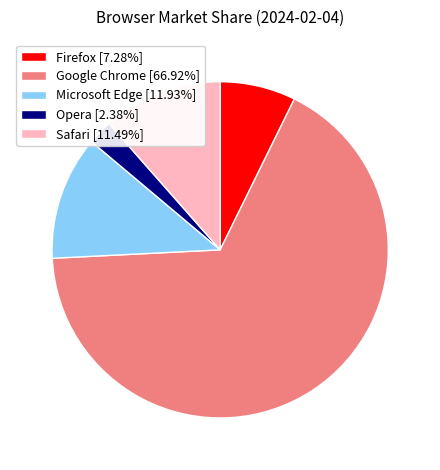

Approximately how many times larger is the value at Microsoft Edge compared to Safari?

1.0